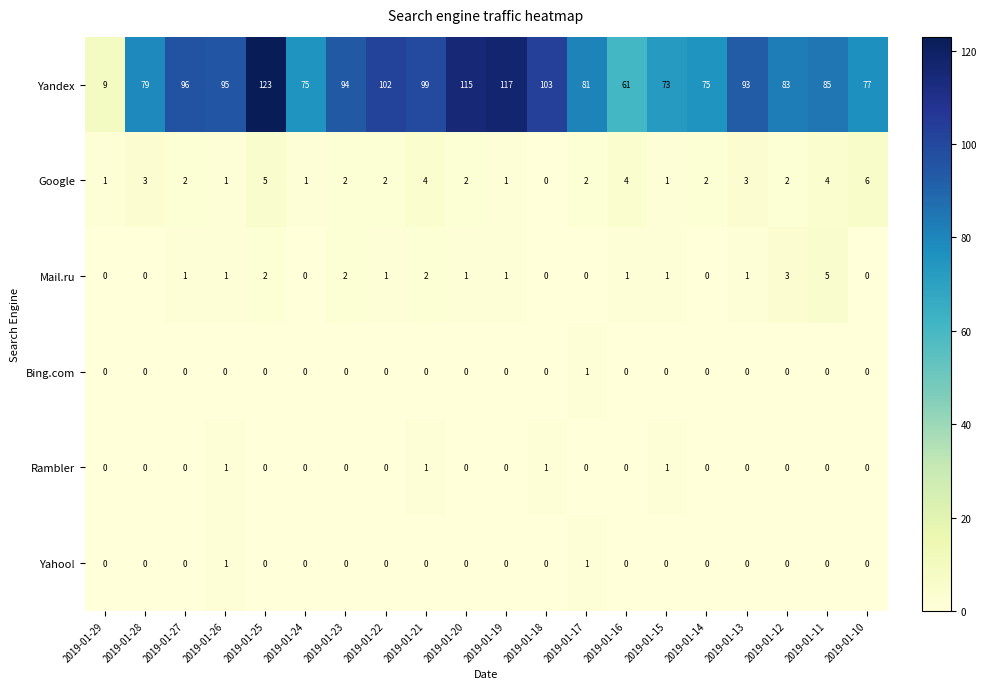

Between 2019-01-22 and 2019-01-10, which series saw the biggest shift?

Yandex